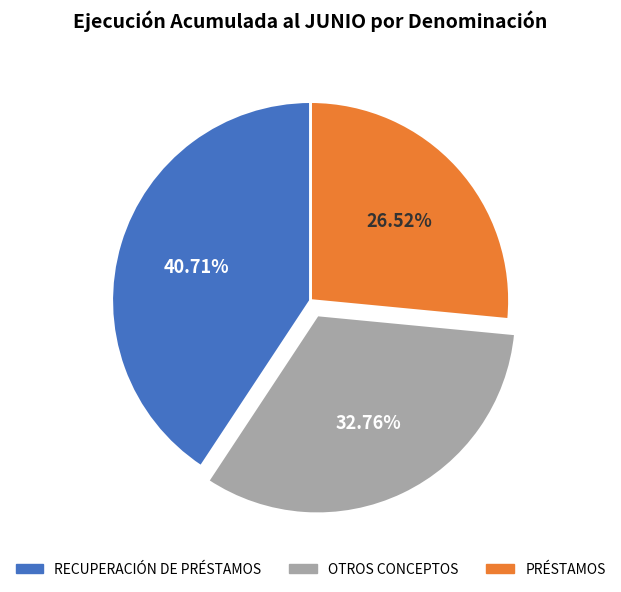

Is there any slice that represents more than half of the pie?

No